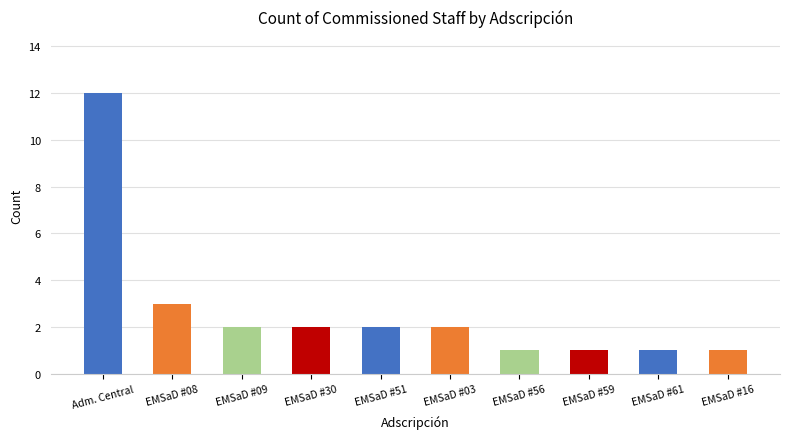

The chart shows a value of 3 at EMSaD #08. True or false?

True